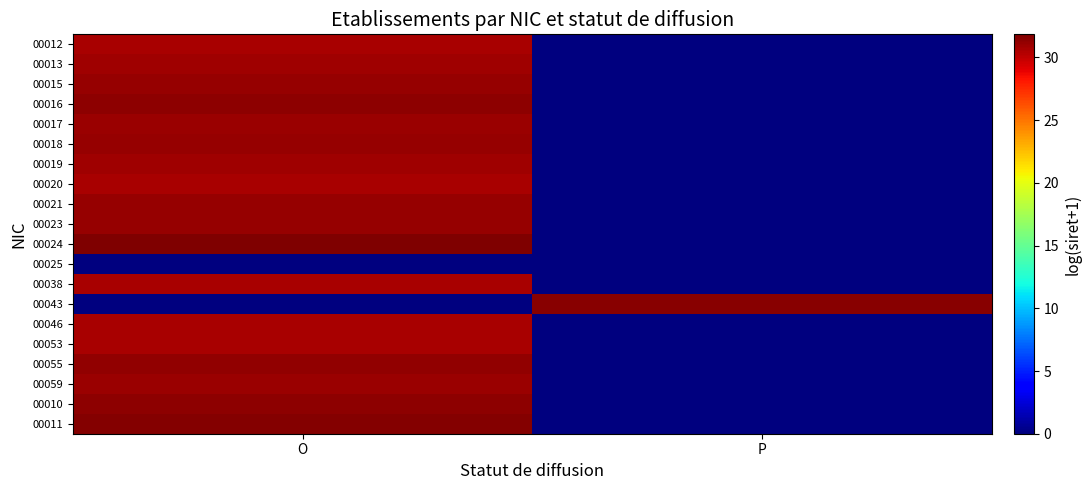

At O, list the series in order from largest to smallest.

00024, 00011, 00010, 00016, 00055, 00015, 00023, 00021, 00018, 00059, 00017, 00013, 00019, 00053, 00046, 00038, 00020, 00012, 00025, 00043